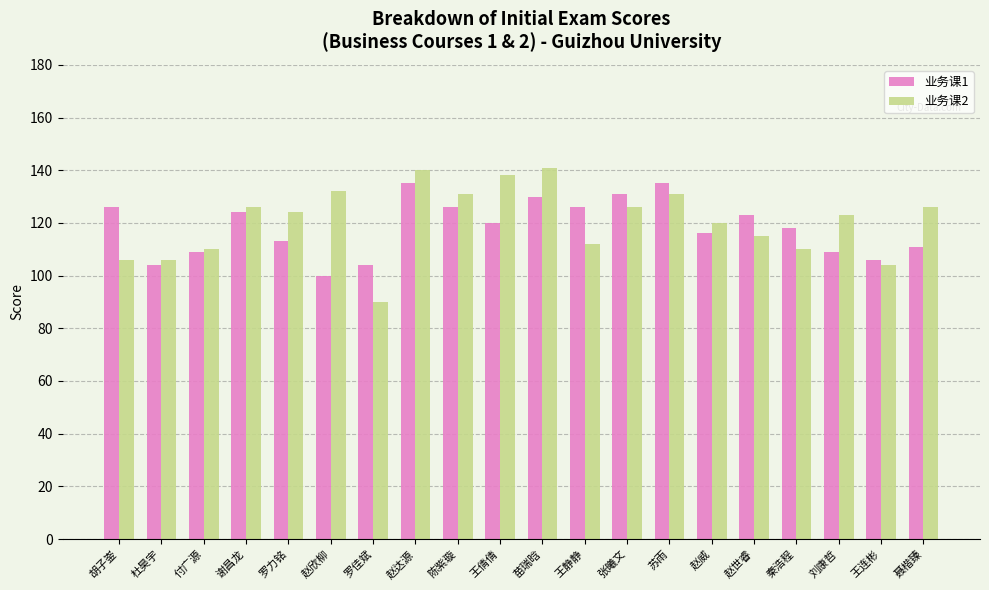

Which category has the lowest value across all series?

罗佳斌